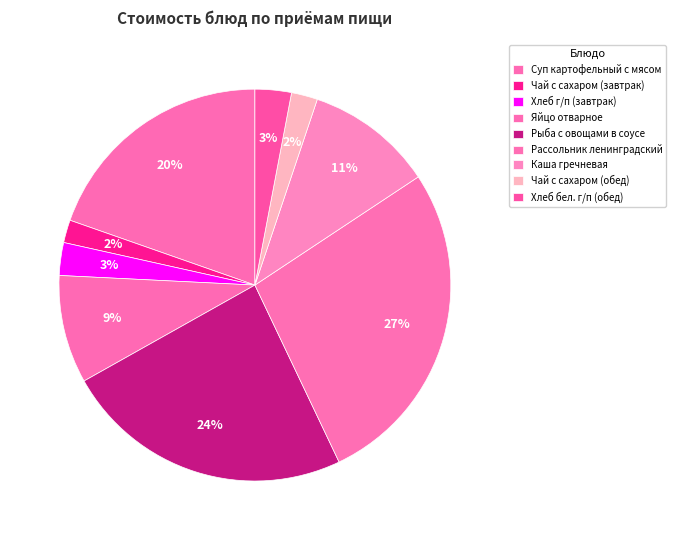

How many segments does this pie chart have?

9